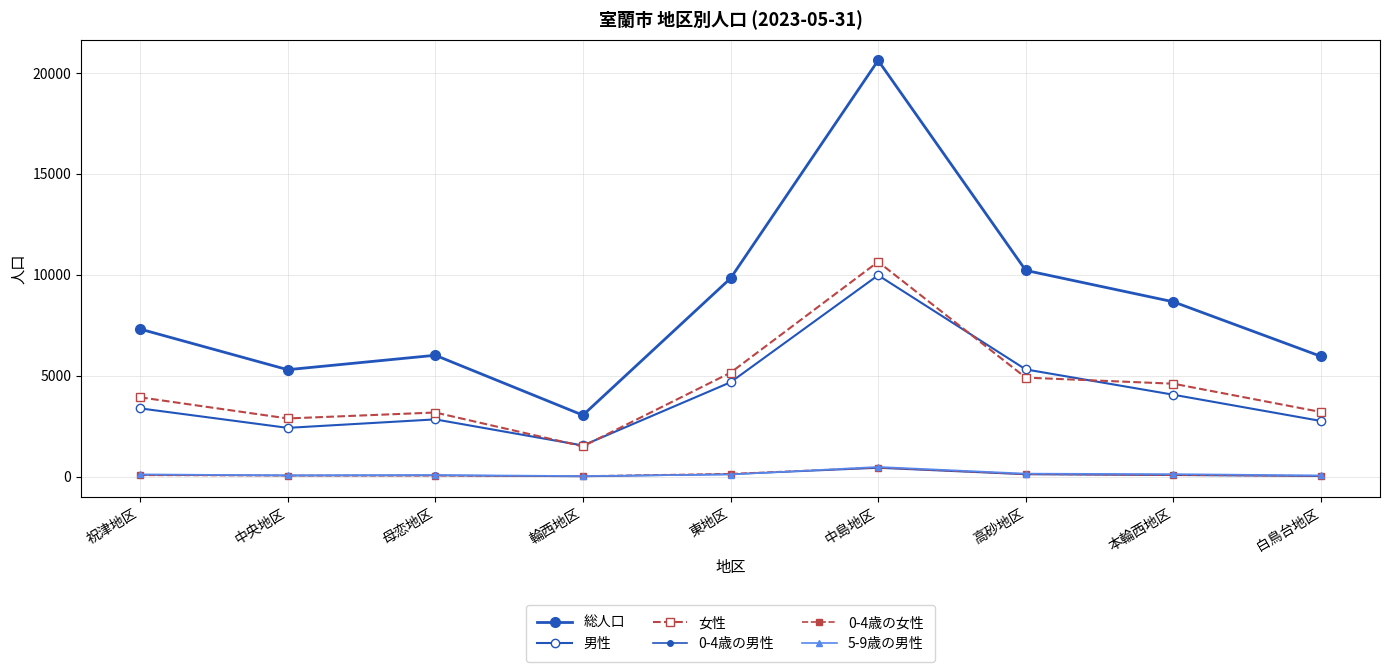

Which has a higher value, 中央地区 or 本輪西地区?

本輪西地区